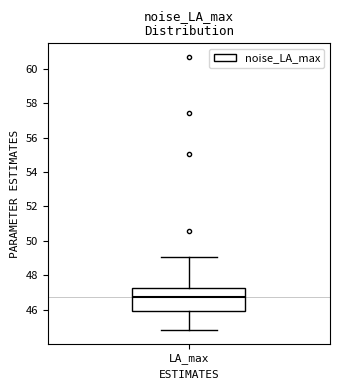

Where does the median line of the box for LA_max sit on the y-axis? The values are not printed on the chart, so give them approximately, as read against the axis.

46.8